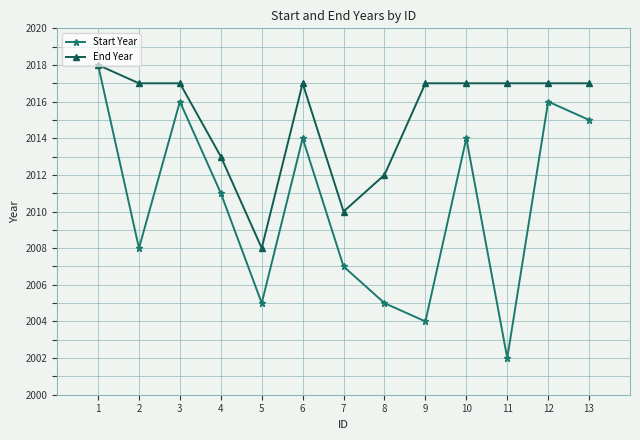

Between 2 and 9, which series saw the biggest shift?

Start Year